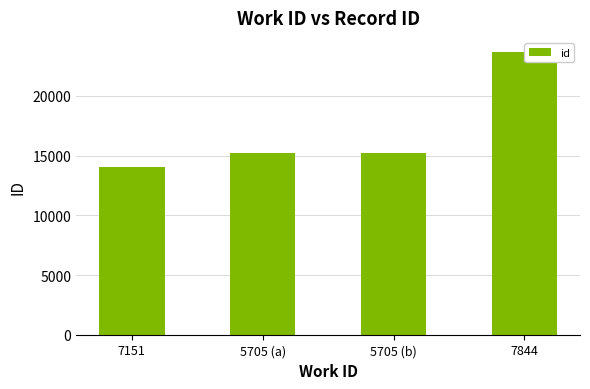

How many distinct data groups are displayed?

1